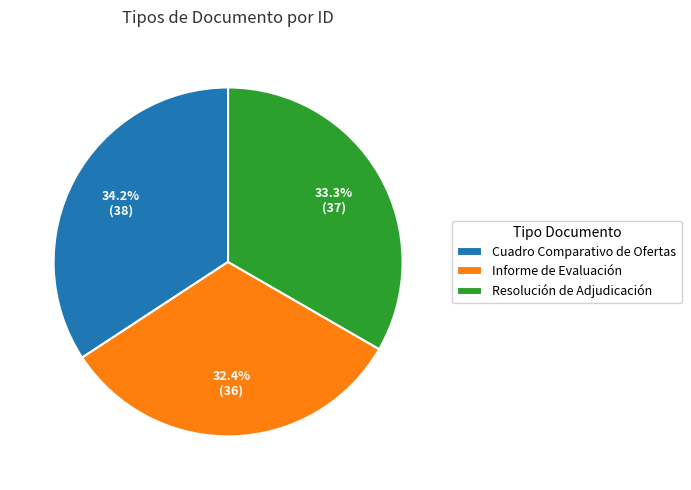

Which slice is the smallest?

Informe de Evaluación